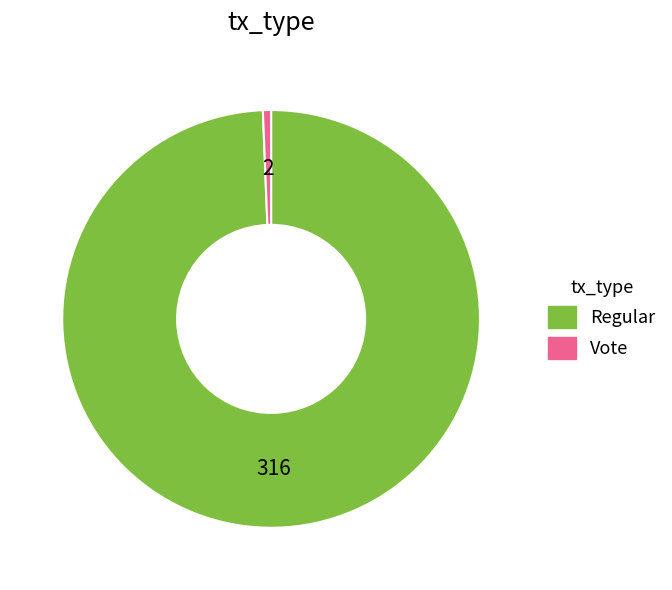

True or false: Regular accounts for 89% of the total.

False